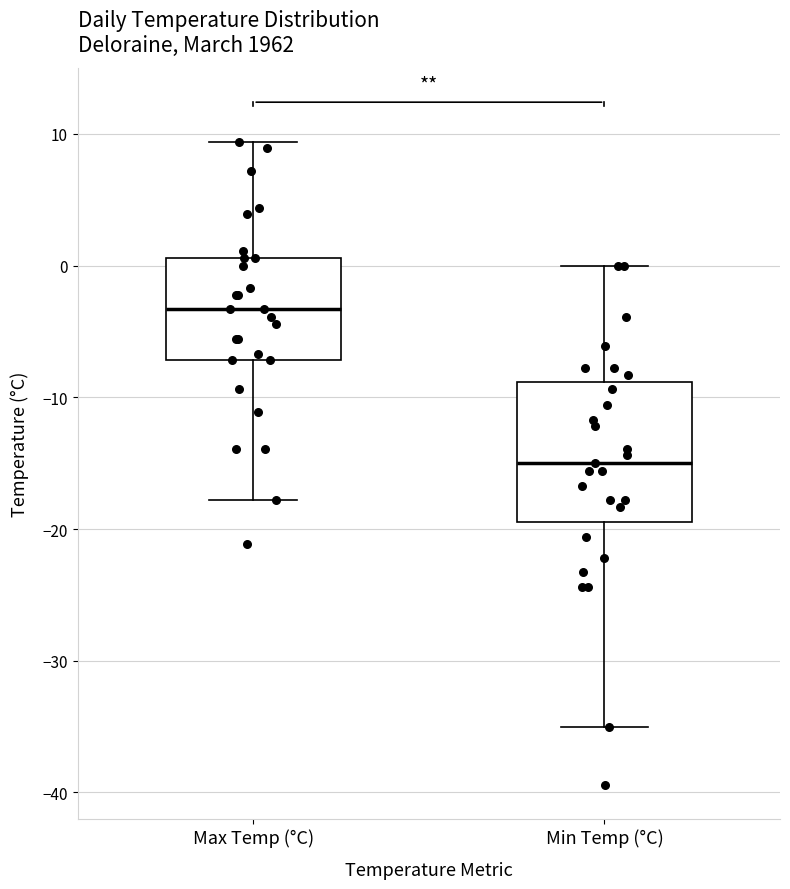

Reading left to right, transcribe this box plot: for each box, give where its median line is, the range the box spans, and where its two whiskers end, as read against the y-axis. The values are not printed on the chart, so give them approximately, as read against the axis.

Max Temp (°C): median -3, box -7 to 1, whiskers -18 to 9
Min Temp (°C): median -15, box -19 to -9, whiskers -35 to 0